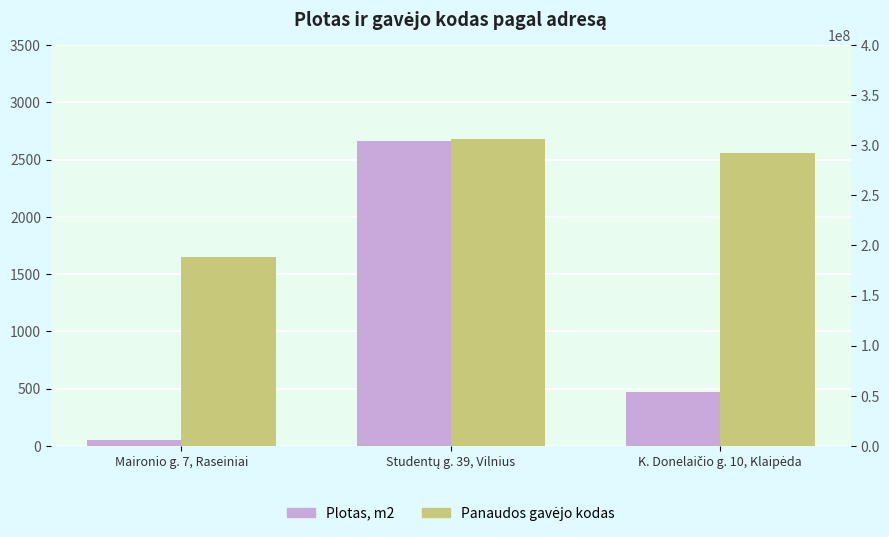

The value of Panaudos gavėjo kodas at K. Donelaičio g. 10, Klaipėda is 148635882.7. True or false?

False